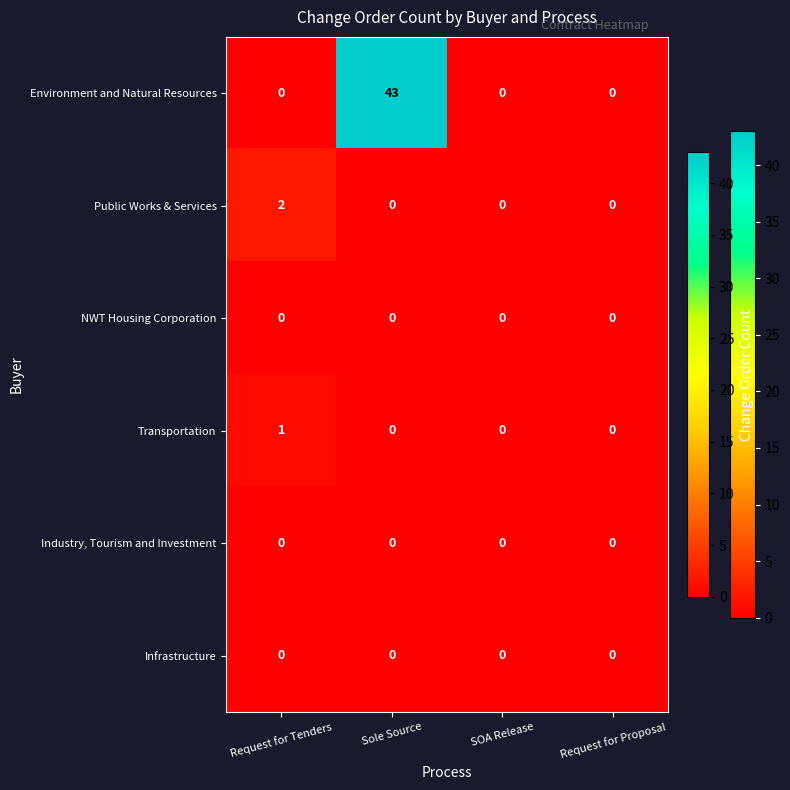

Reading left to right, what are all the values shown in this chart?

Environment and Natural Resources: Request for Tenders=0	Sole Source=43	SOA Release=0	Request for Proposal=0
Public Works & Services: Request for Tenders=2	Sole Source=0	SOA Release=0	Request for Proposal=0
NWT Housing Corporation: Request for Tenders=0	Sole Source=0	SOA Release=0	Request for Proposal=0
Transportation: Request for Tenders=1	Sole Source=0	SOA Release=0	Request for Proposal=0
Industry, Tourism and Investment: Request for Tenders=0	Sole Source=0	SOA Release=0	Request for Proposal=0
Infrastructure: Request for Tenders=0	Sole Source=0	SOA Release=0	Request for Proposal=0